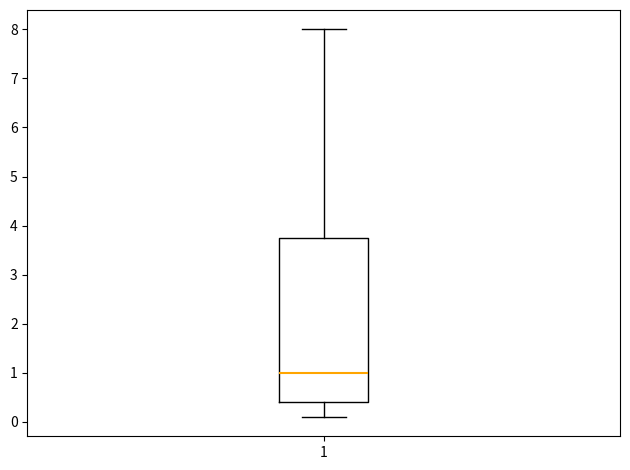

Transcribe this box plot: give where the median line is, the range the box spans, and where the two whiskers end, as read against the y-axis. The values are not printed on the chart, so give them approximately, as read against the axis.

median 1.0, box 0.4 to 3.8, whiskers 0.1 to 8.0